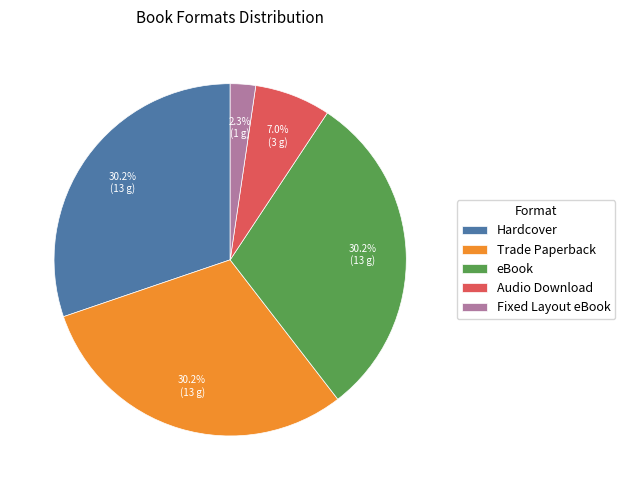

To the nearest percent, what is the average slice percentage?

20%